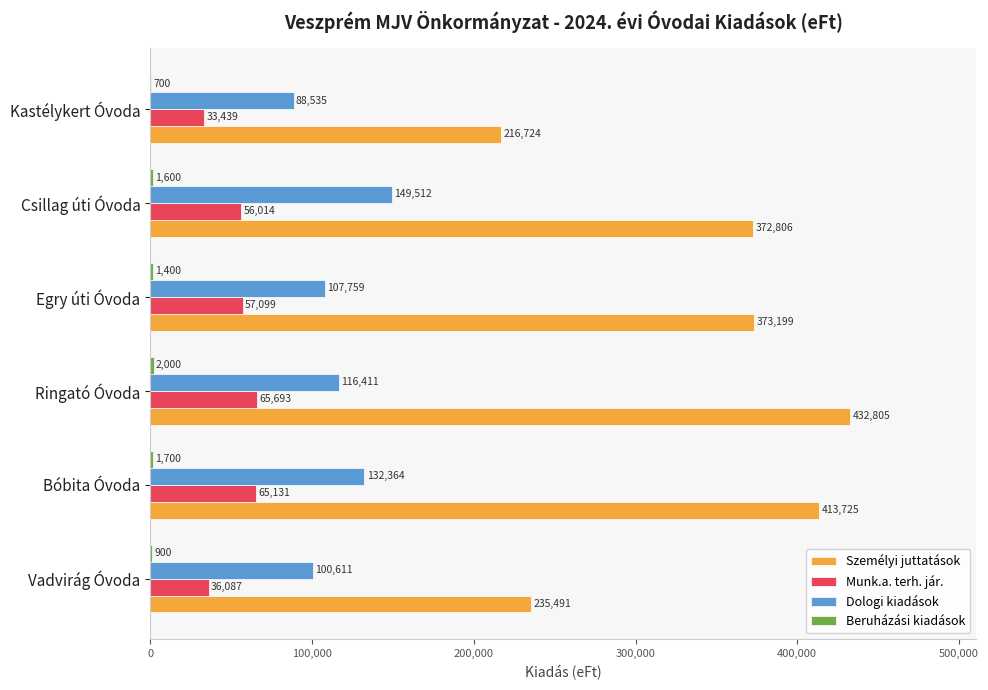

Which category has the highest value across all series?

Ringató Óvoda